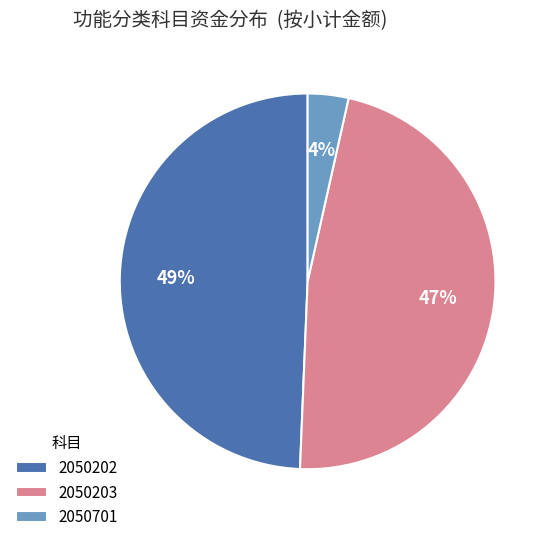

Approximately how many times larger is the value at 2050203 compared to 2050202?

1.0